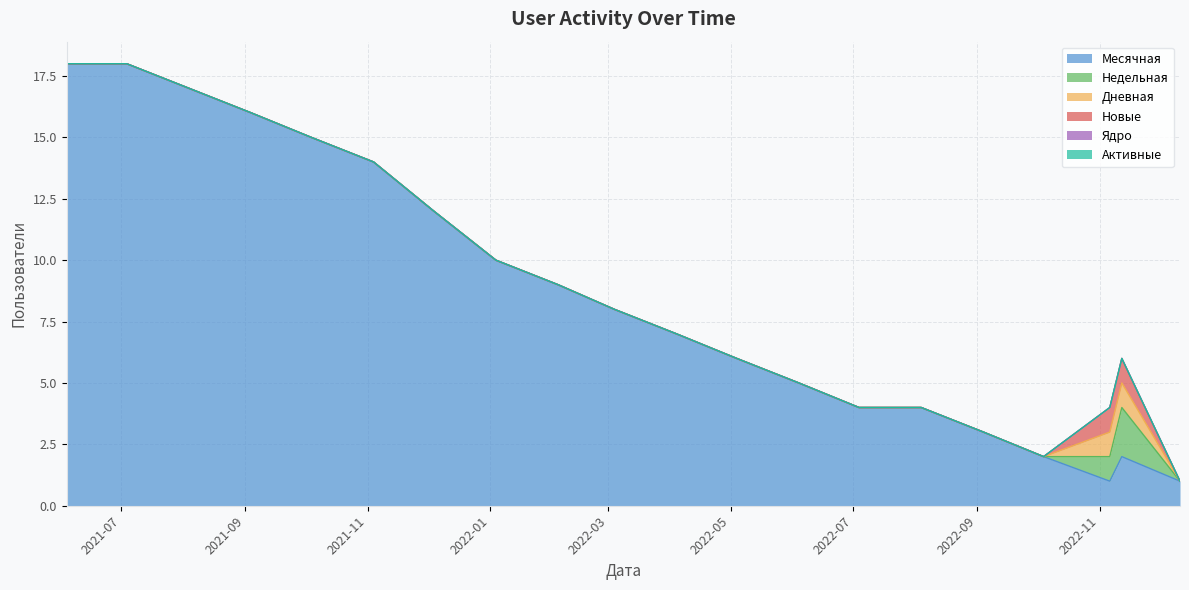

Is the value of Недельная at 2022-09-04 greater than the value of Дневная at 2022-11-12?

No